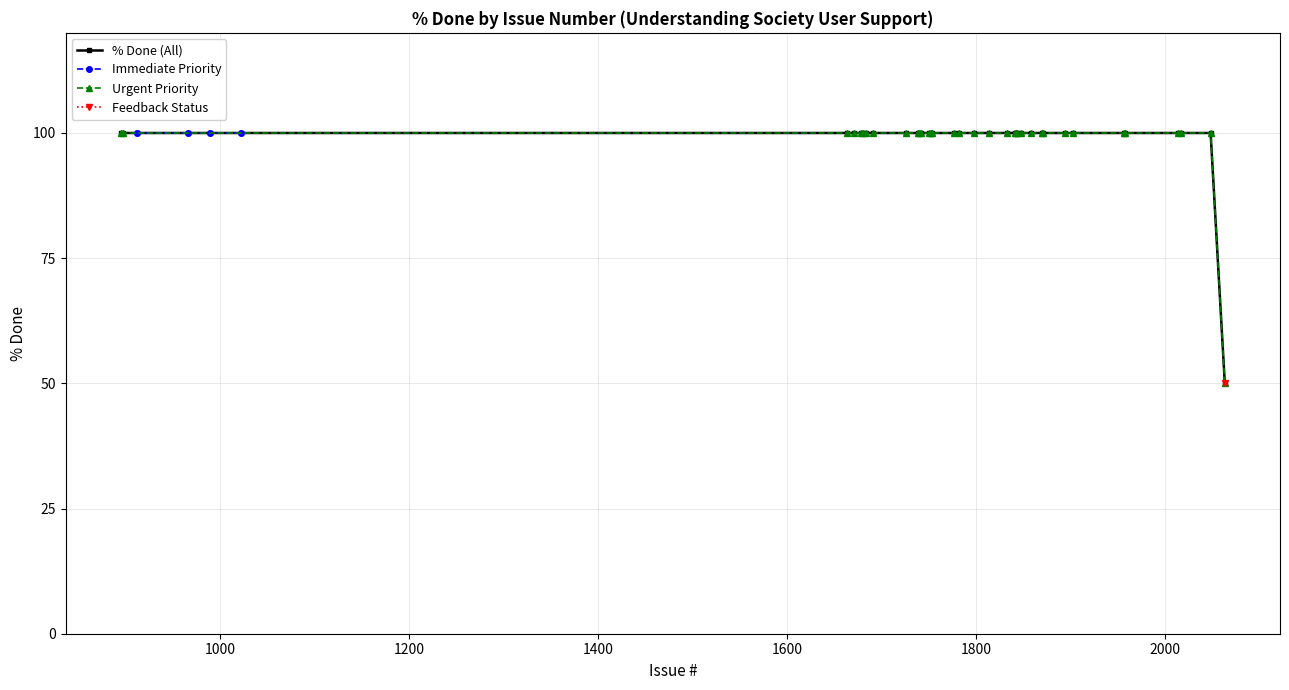

What is the value of the % Done (All) point at the 12th from the left?

100